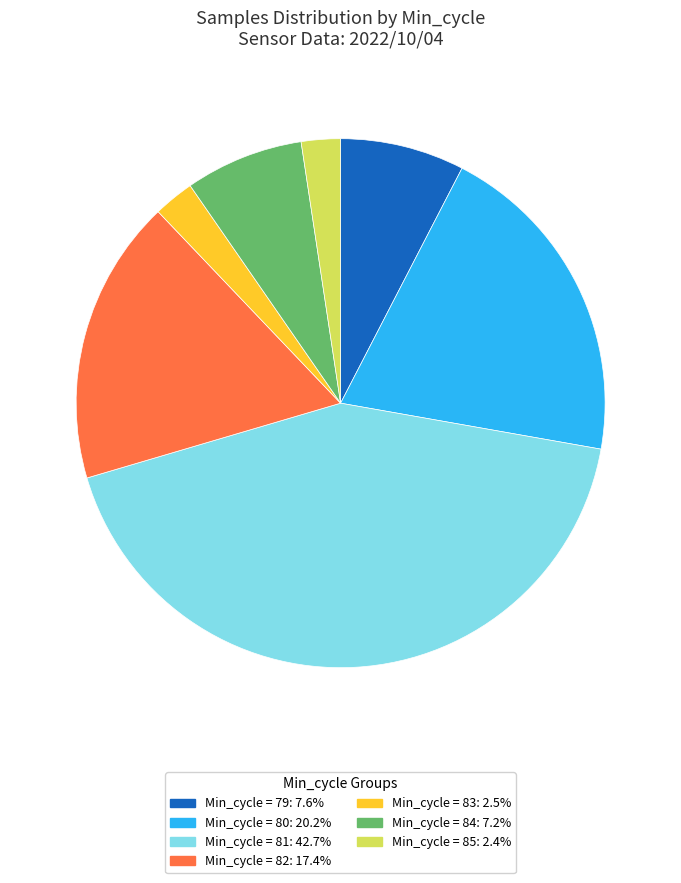

Is there any slice that represents more than half of the pie?

No